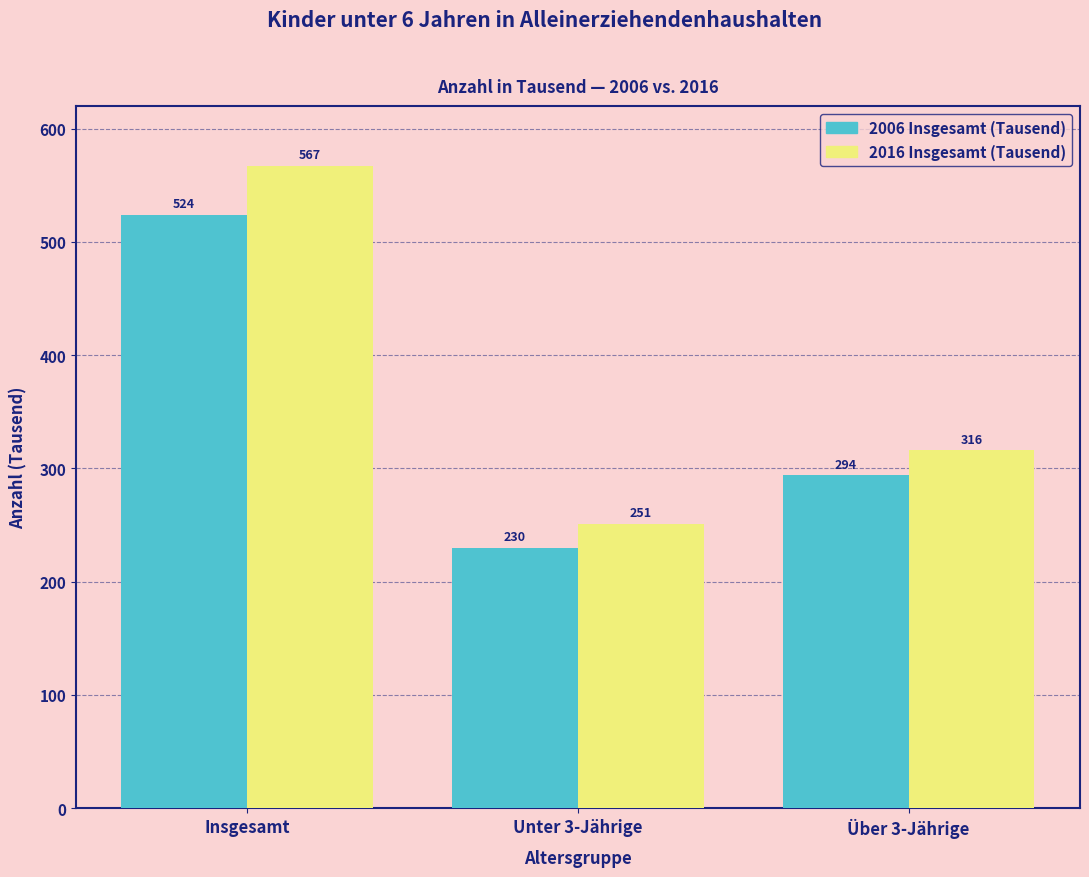

Reading right to left, extract all data points from this chart.

2006 Insgesamt (Tausend): Über 3-Jährige=294	Unter 3-Jährige=230	Insgesamt=524
2016 Insgesamt (Tausend): Über 3-Jährige=316	Unter 3-Jährige=251	Insgesamt=567